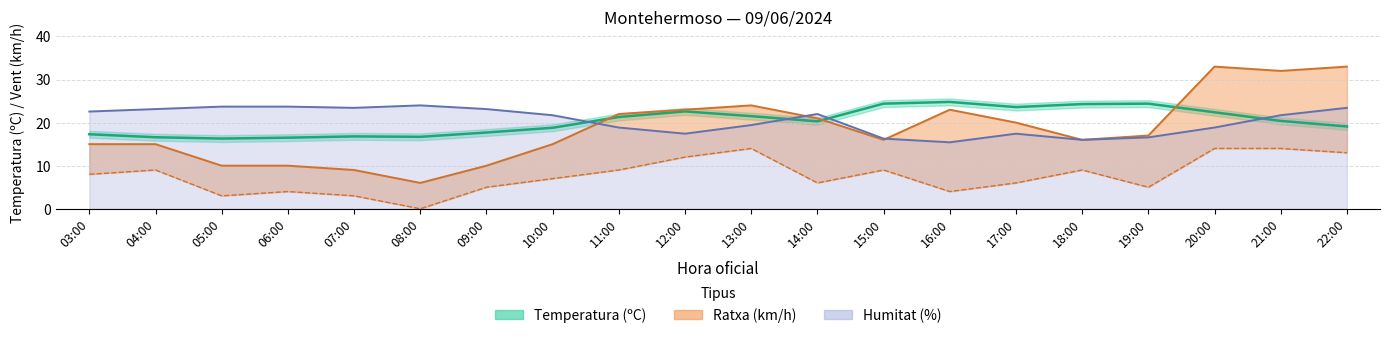

What is the highest value of the Ratxa (km/h) series?

33.0